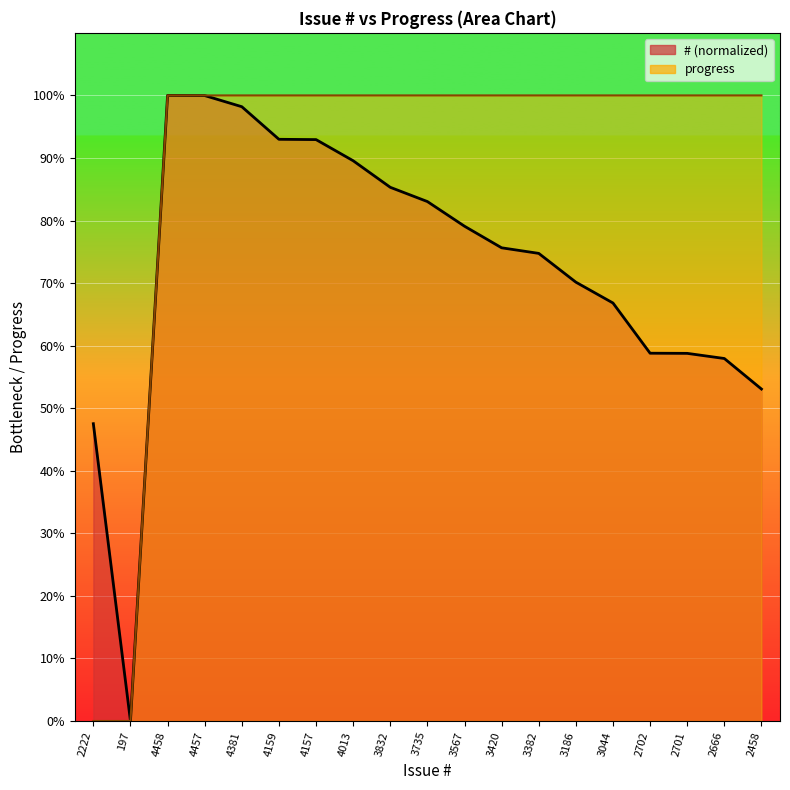

What is the difference between the second highest and minimum values in the progress series?

100.0